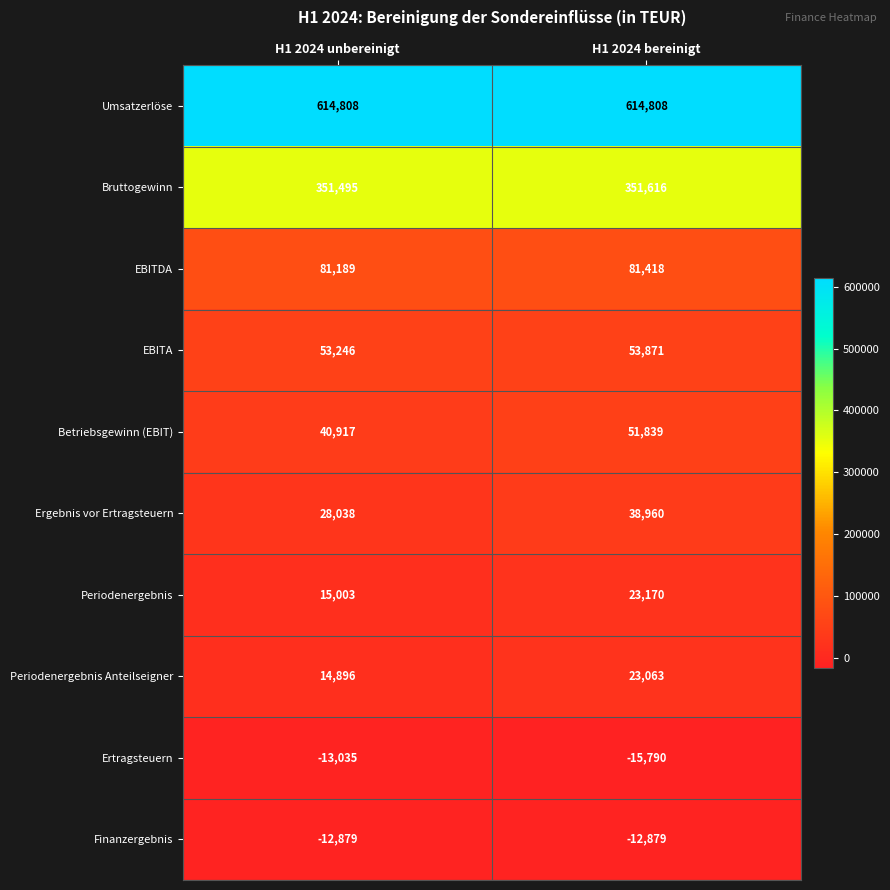

List the series in order of their peak value, highest first.

Umsatzerlöse, Bruttogewinn, EBITDA, EBITA, Betriebsgewinn (EBIT), Ergebnis vor Ertragsteuern, Periodenergebnis, Periodenergebnis Anteilseigner, Finanzergebnis, Ertragsteuern